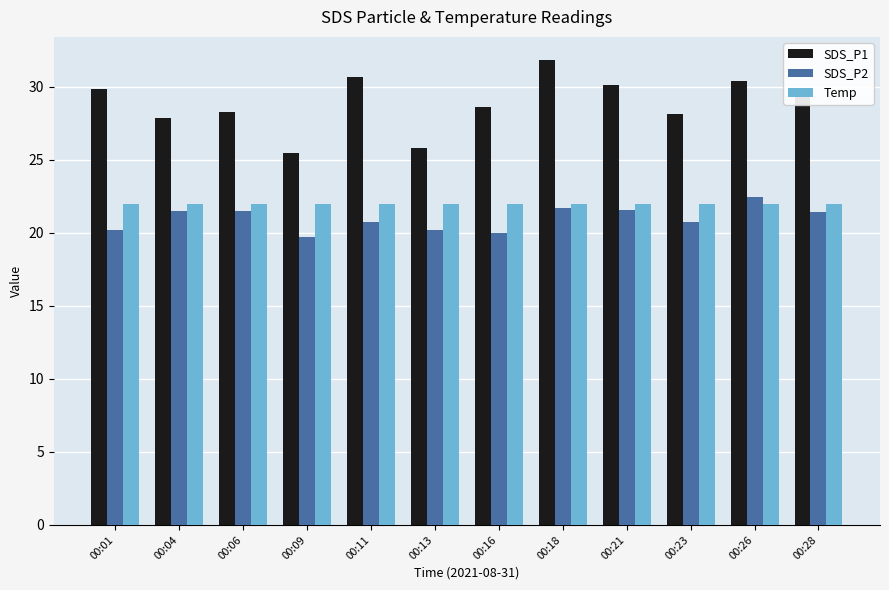

At which category does the chart reach its peak across all series?

00:18